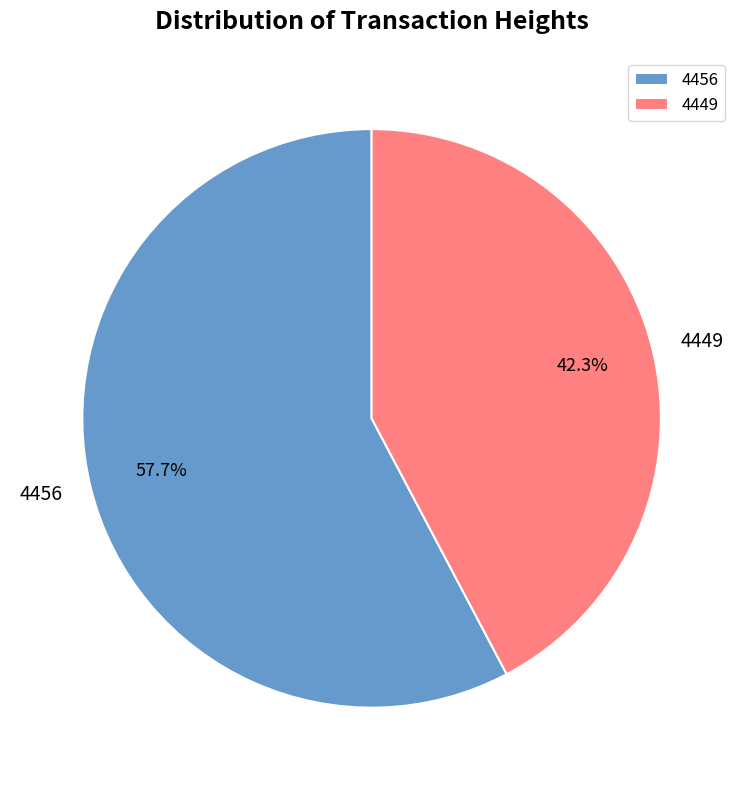

What is the majority slice?

4456